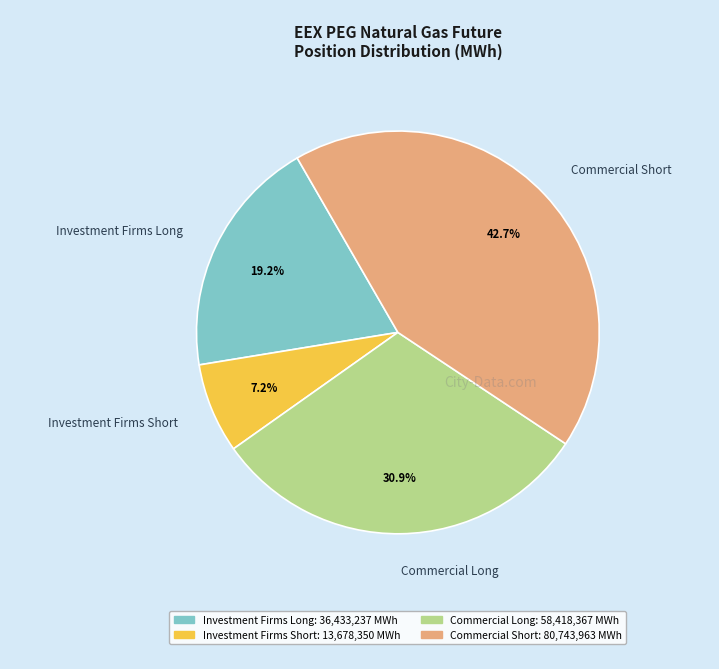

To the nearest percent, what is the average slice percentage?

25%